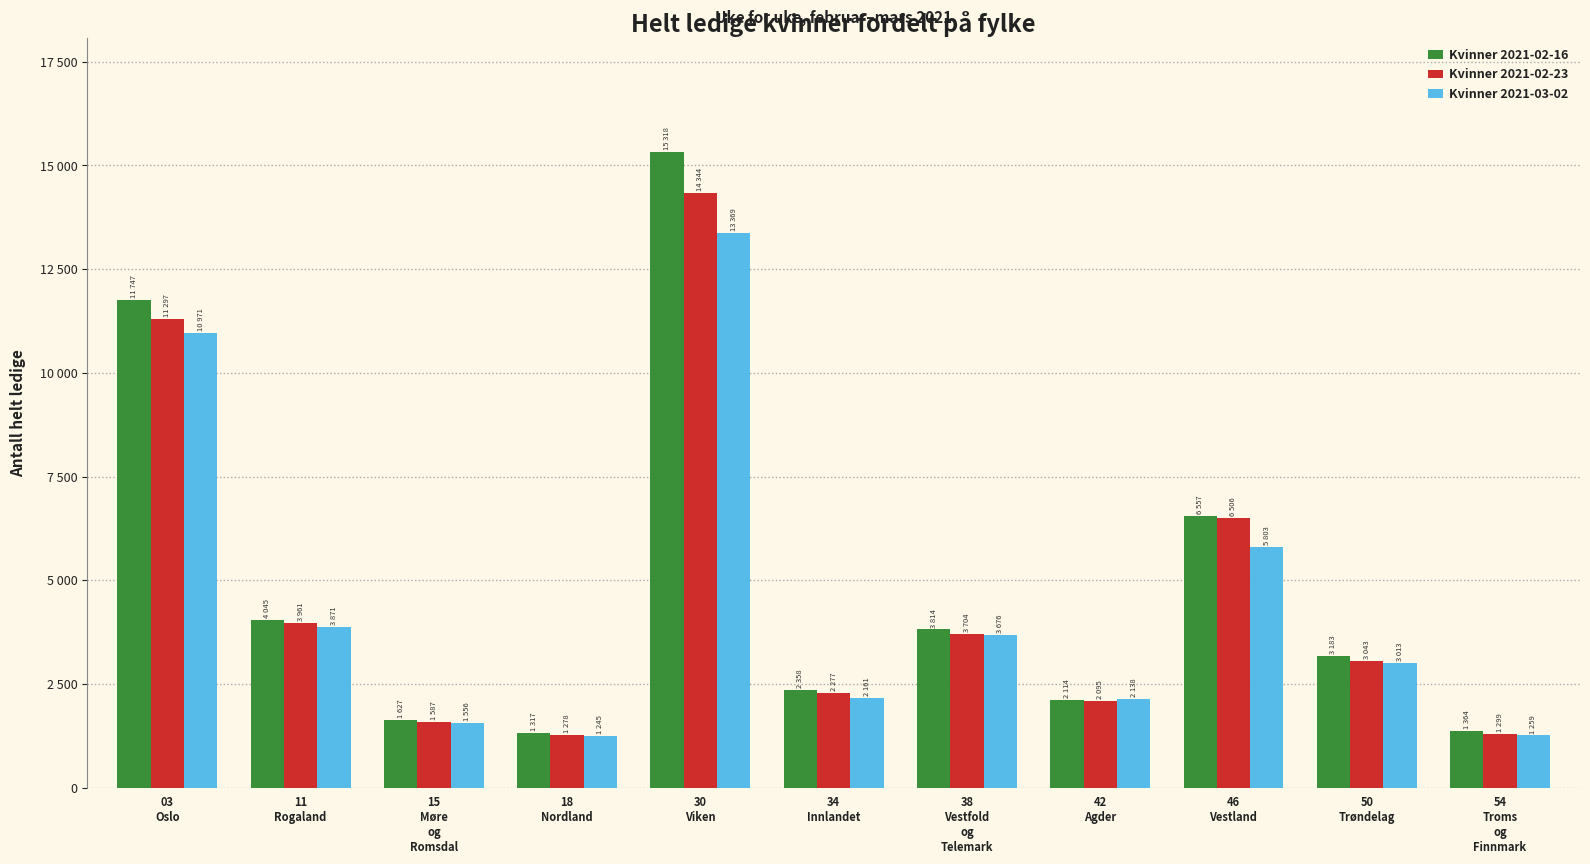

Is it true that Kvinner 2021-02-16 equals 6407 at 11
Rogaland?

False